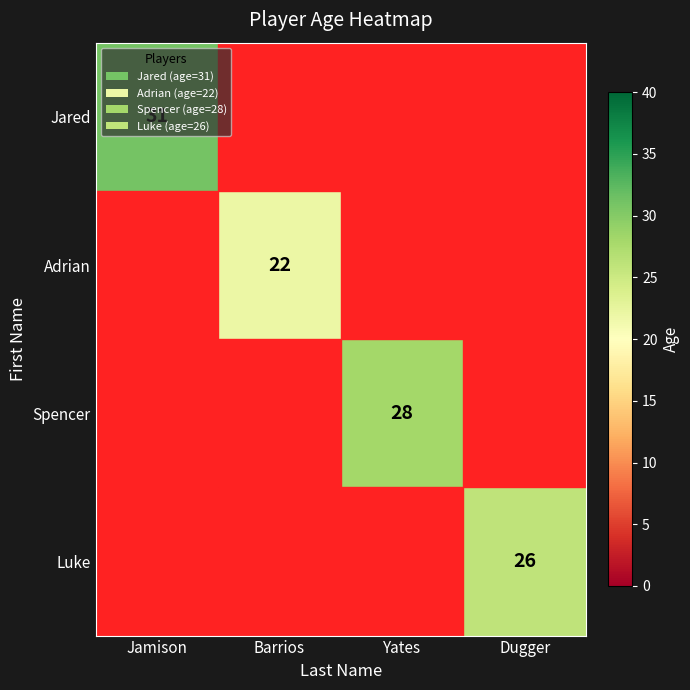

Where is Adrian nearest to the value 11?

Jamison